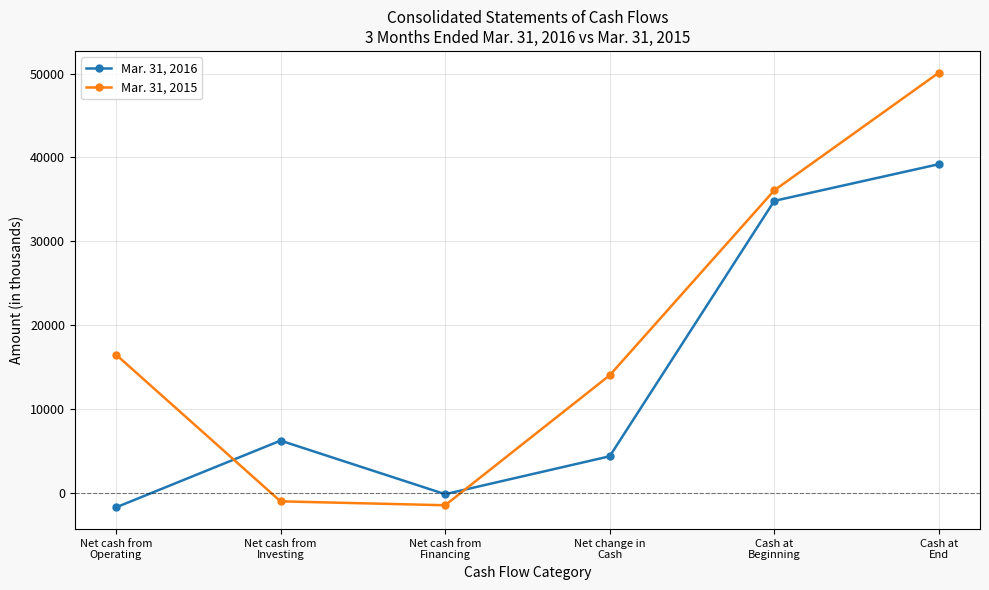

At which category does the chart reach its peak across all series?

Cash at
End